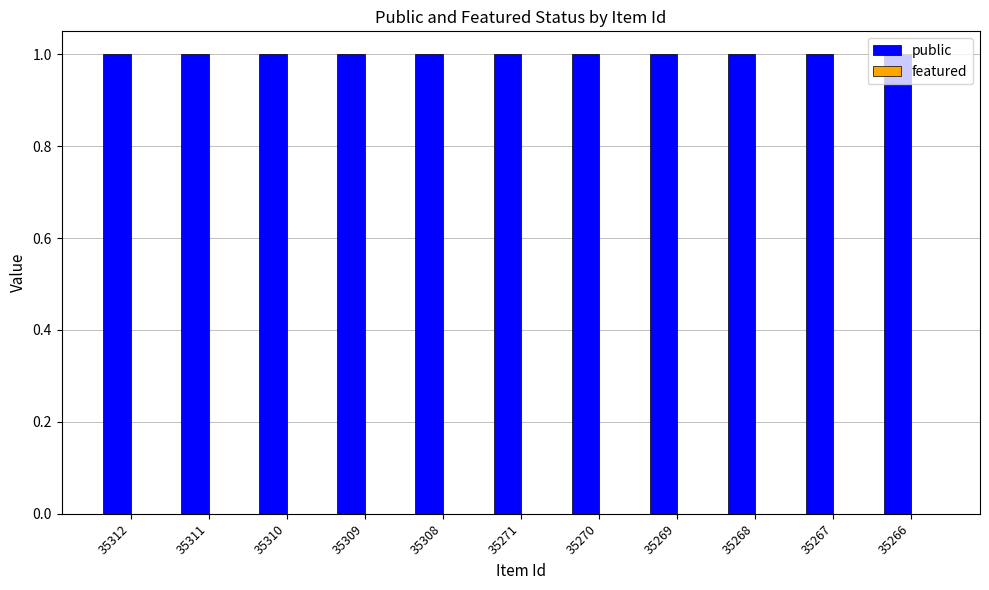

Rank the categories by public value from lowest to highest.

35312, 35311, 35310, 35309, 35308, 35271, 35270, 35269, 35268, 35267, 35266